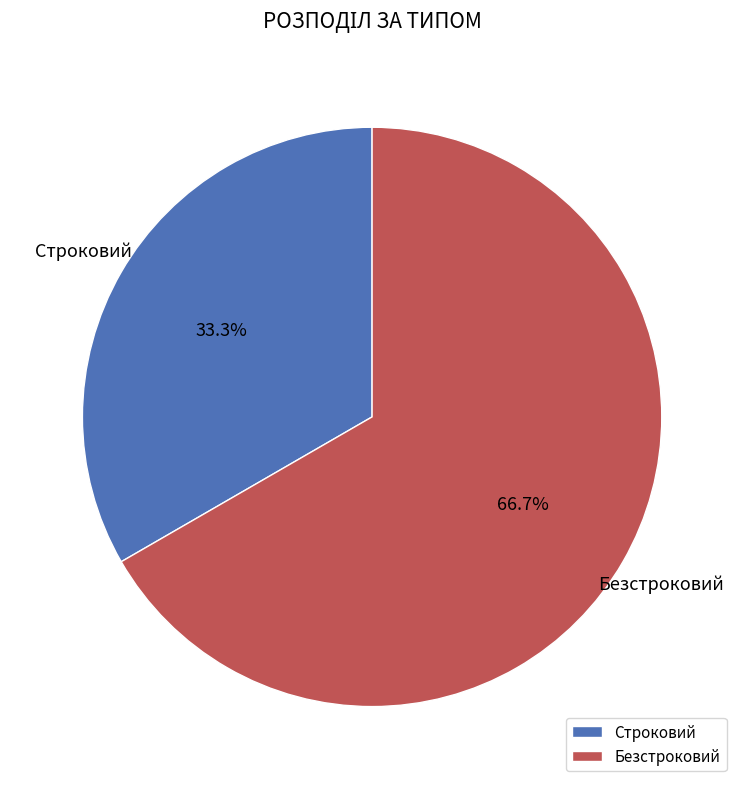

To the nearest percent, what percentage of the pie is Безстроковий?

67%